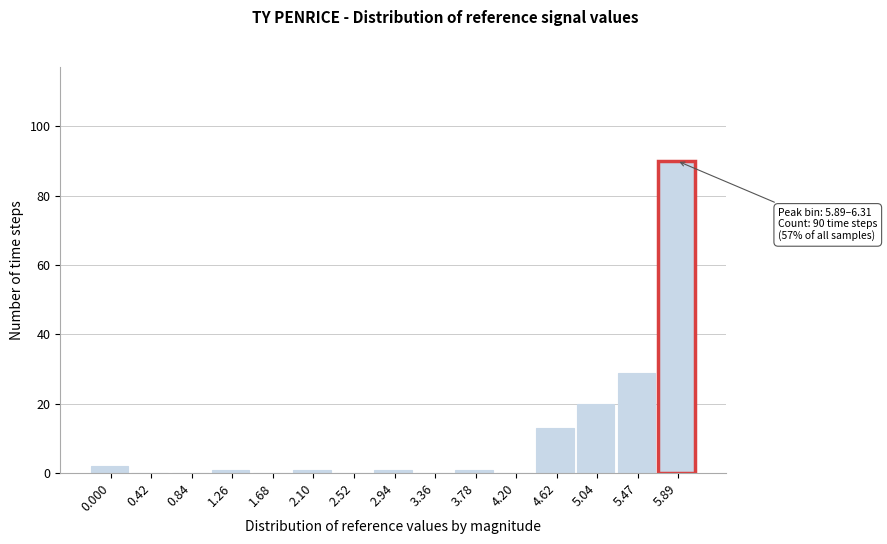

Reading left to right, extract all data points from this chart.

0.000=2	0.42=0	0.84=0	1.26=1	1.68=0	2.10=1	2.52=0	2.94=1	3.36=0	3.78=1	4.20=0	4.62=13	5.04=20	5.47=29	5.89=90